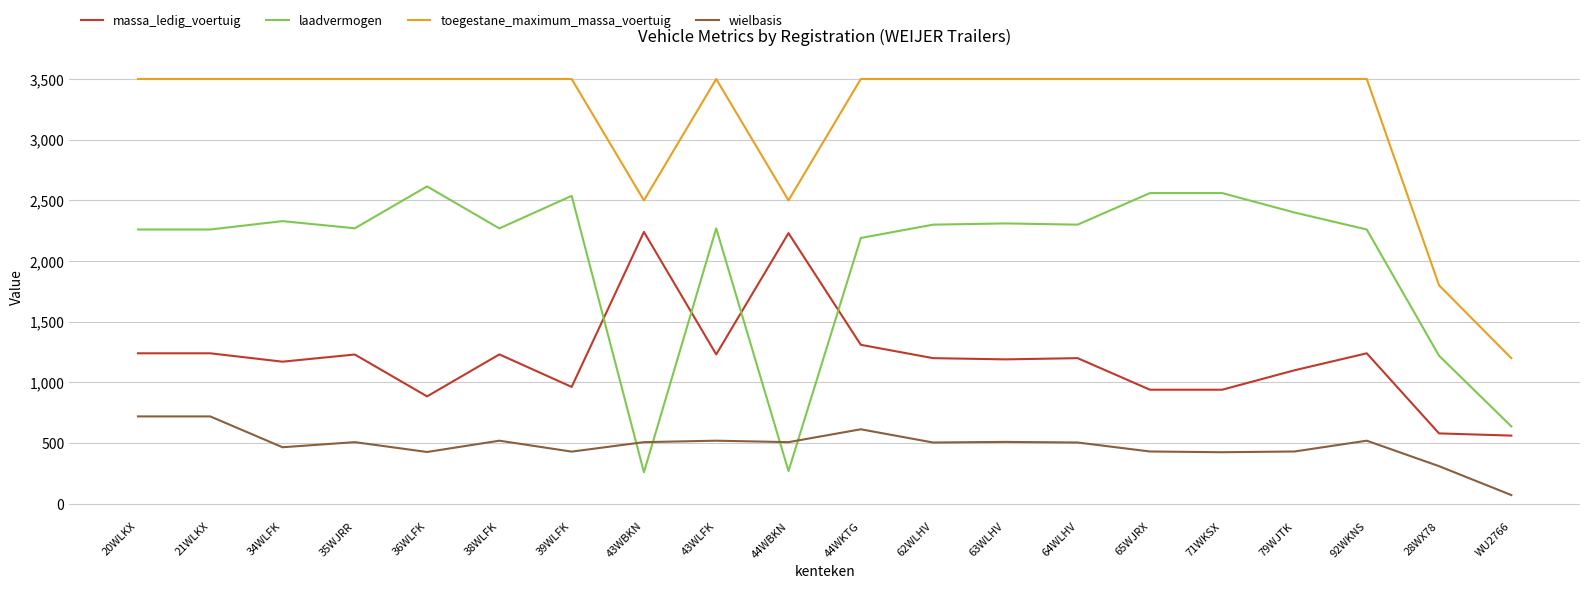

What is the difference between the highest and lowest values at 34WLFK?

3034